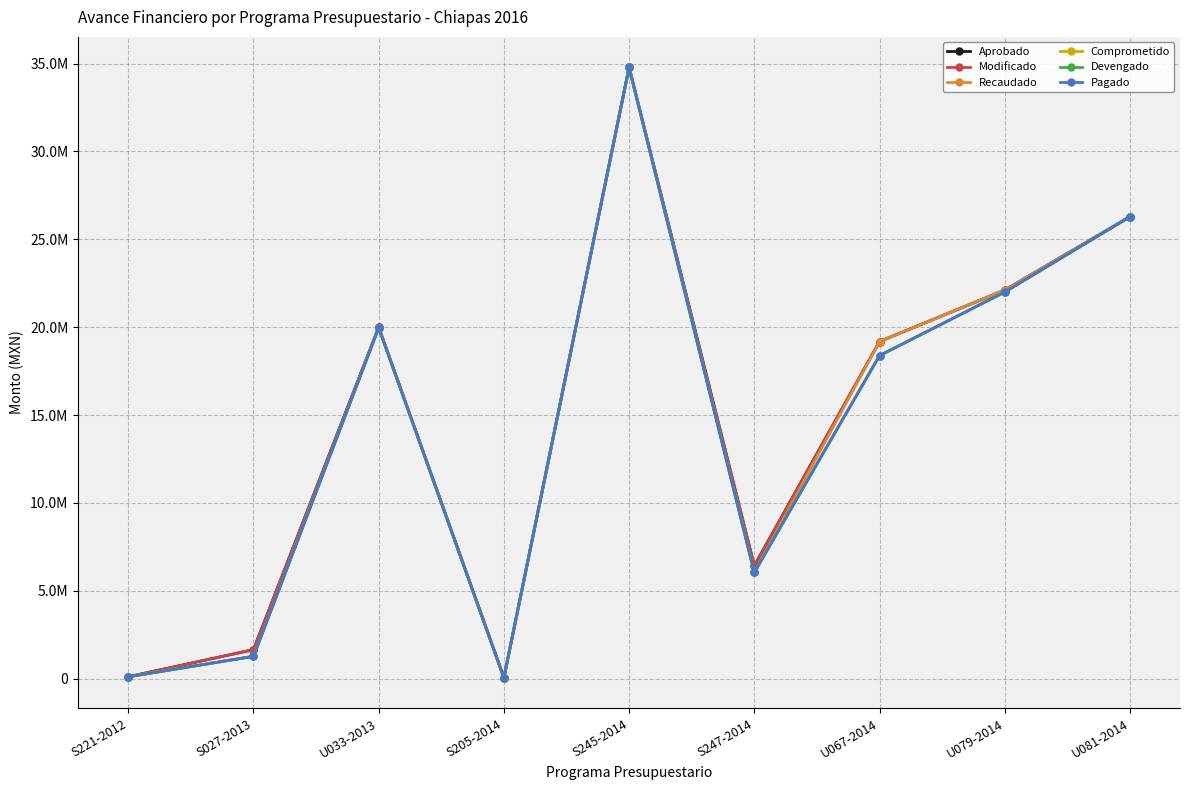

Does the chart have visible grid lines?

Yes